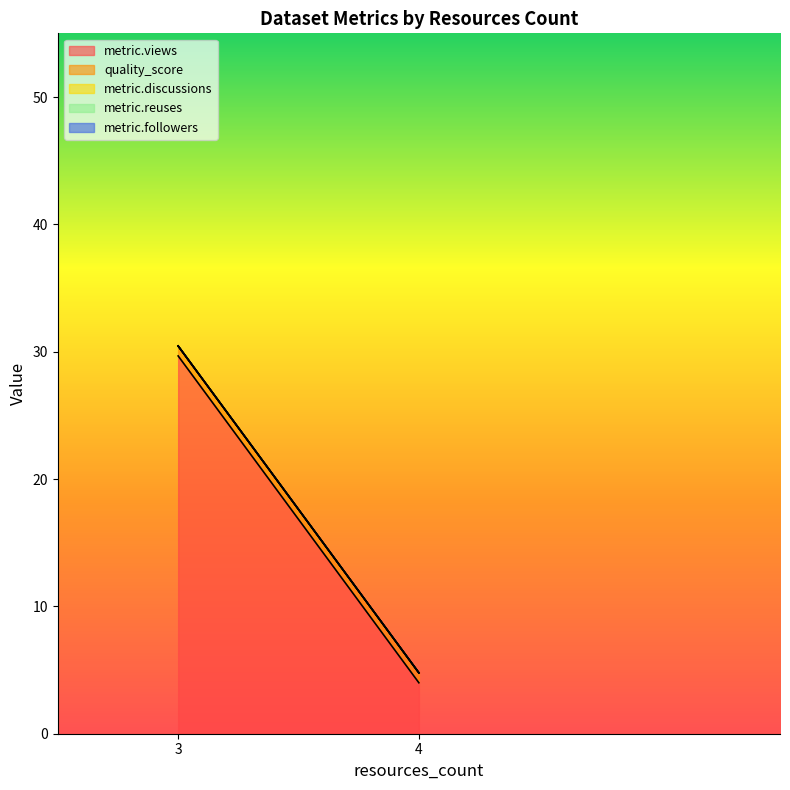

True or false: metric.discussions and metric.followers intersect in this chart.

False